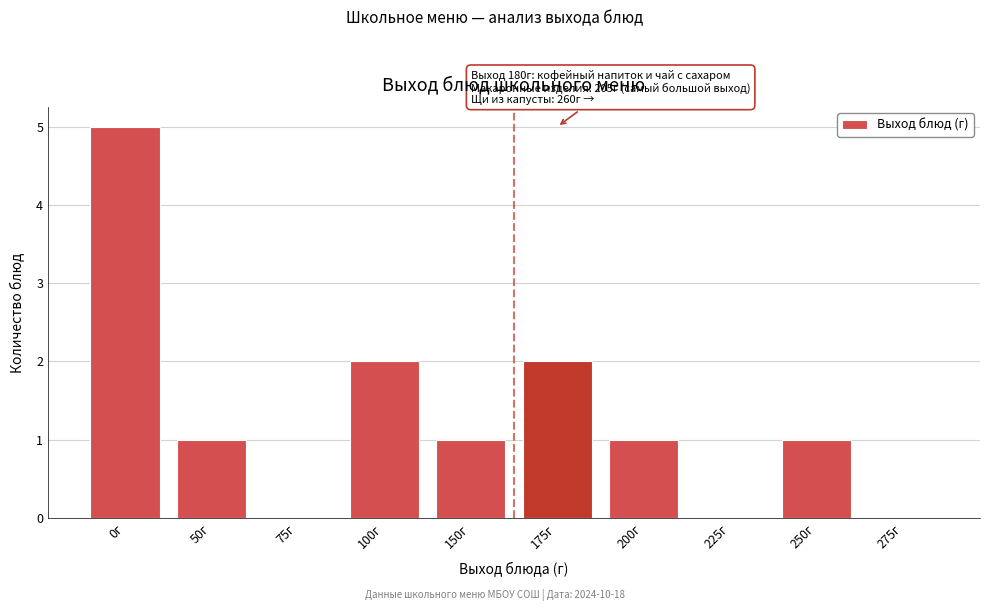

Reading left to right, transcribe all the data shown in this chart.

0г=5	50г=1	75г=0	100г=2	150г=1	175г=2	200г=1	225г=0	250г=1	275г=0